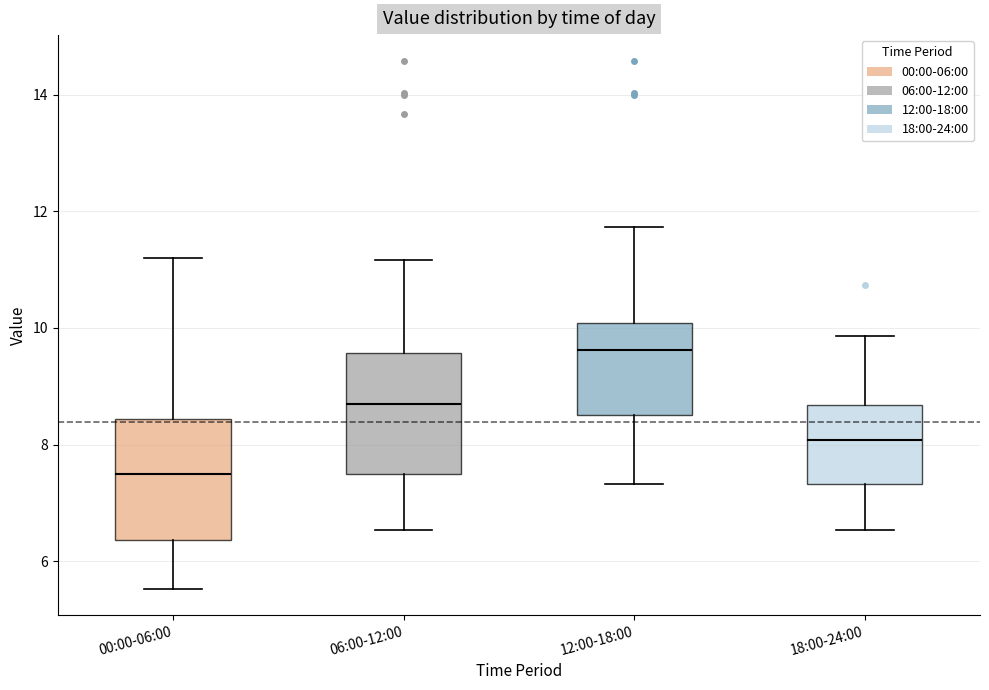

Reading left to right, read every box against the y-axis: the position of its median line, the range the box covers, and the ends of its whiskers. The values are not printed on the chart, so give them approximately, as read against the axis.

00:00-06:00: median 7.6, box 6.4 to 8.4, whiskers 5.6 to 11.2
06:00-12:00: median 8.8, box 7.6 to 9.6, whiskers 6.6 to 11.2
12:00-18:00: median 9.6, box 8.6 to 10.0, whiskers 7.4 to 11.8
18:00-24:00: median 8.0, box 7.4 to 8.6, whiskers 6.6 to 9.8